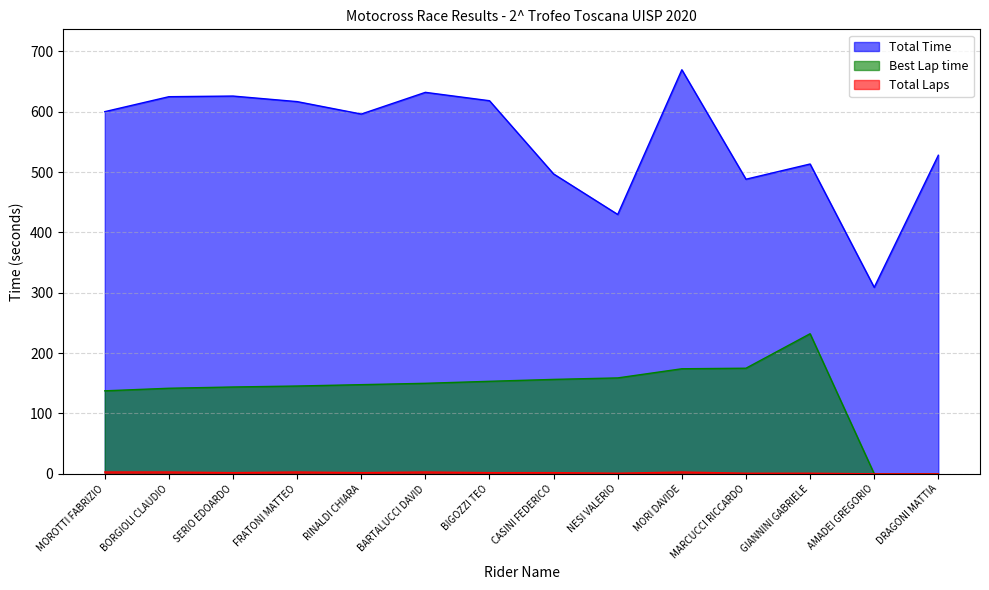

List the labels in order of Best Lap time value, largest first.

GIANNINI GABRIELE, MARCUCCI RICCARDO, MORI DAVIDE, NESI VALERIO, CASINI FEDERICO, BIGOZZI TEO, BARTALUCCI DAVID, RINALDI CHIARA, FRATONI MATTEO, SERIO EDOARDO, BORGIOLI CLAUDIO, MOROTTI FABRIZIO, AMADEI GREGORIO, DRAGONI MATTIA